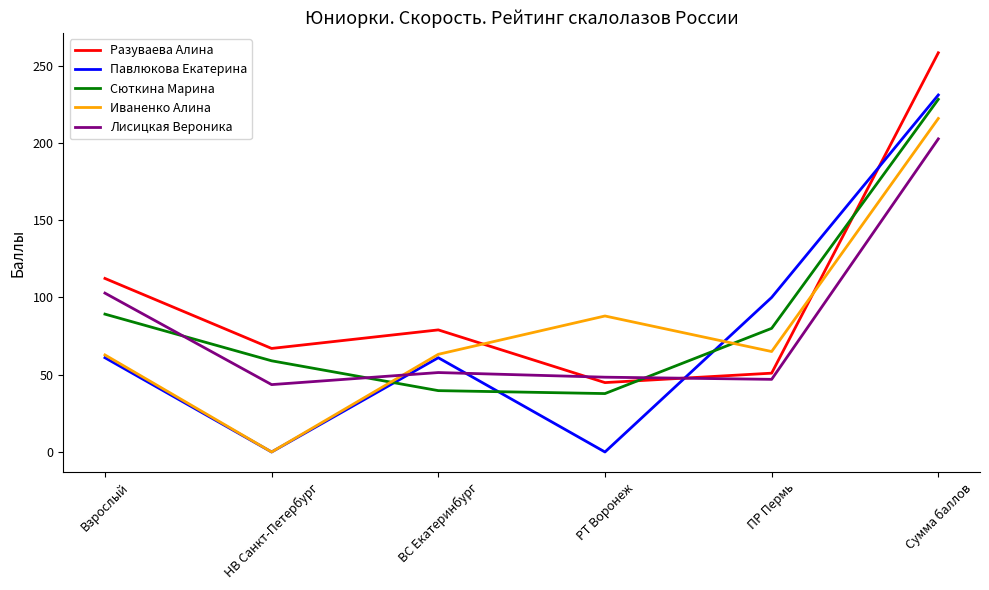

In Разуваева Алина, how many points are higher than both neighbors (excluding endpoints)?

1